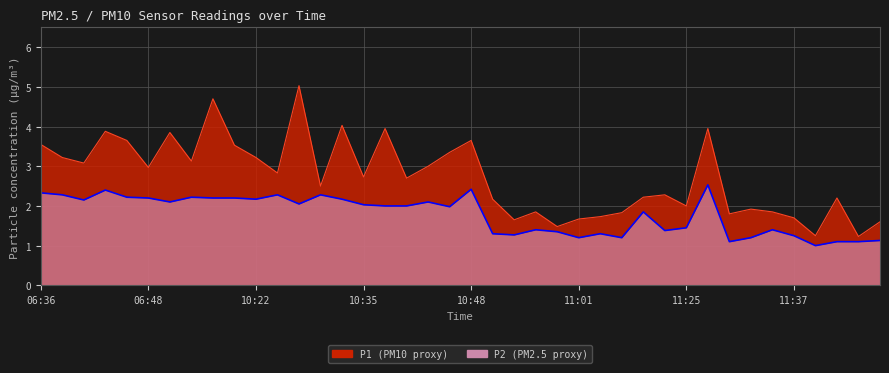

Reading right to left, list all the values displayed in this chart.

P1: 1.6	1.2	2.2	1.2	1.7	1.9	1.9	1.8	4.0	2.0	2.3	2.2	1.8	1.7	1.7	1.5	1.9	1.6	2.2	3.6	3.4	3.0	2.7	4.0	2.7	4.0	2.5	5.0	2.8	3.2	3.5	4.7	3.1	3.9	3.0	3.6	3.9	3.1	3.2	3.5
P2: 1.1	1.1	1.1	1.0	1.2	1.4	1.2	1.1	2.5	1.4	1.4	1.9	1.2	1.3	1.2	1.4	1.4	1.3	1.3	2.4	2.0	2.1	2.0	2.0	2.0	2.2	2.3	2.0	2.3	2.2	2.2	2.2	2.2	2.1	2.2	2.2	2.4	2.1	2.3	2.3